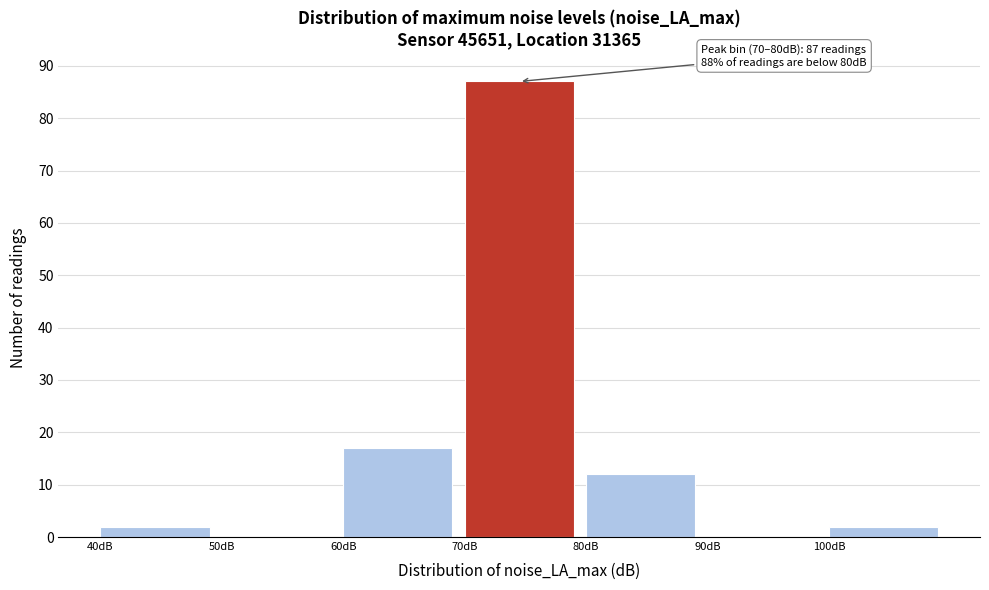

Over which range of the x-axis is the bar tallest?

70 to 80